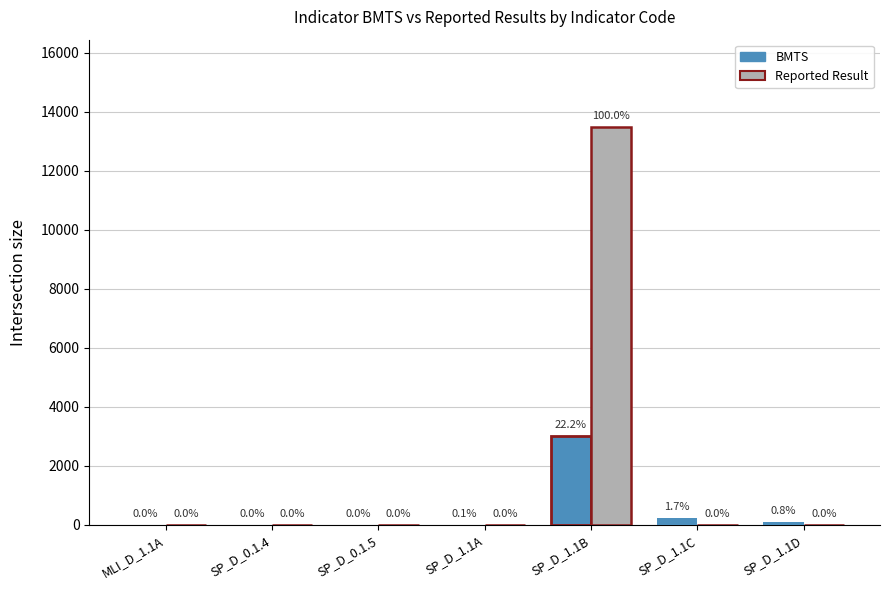

Which series has the largest total across all categories?

Reported Result